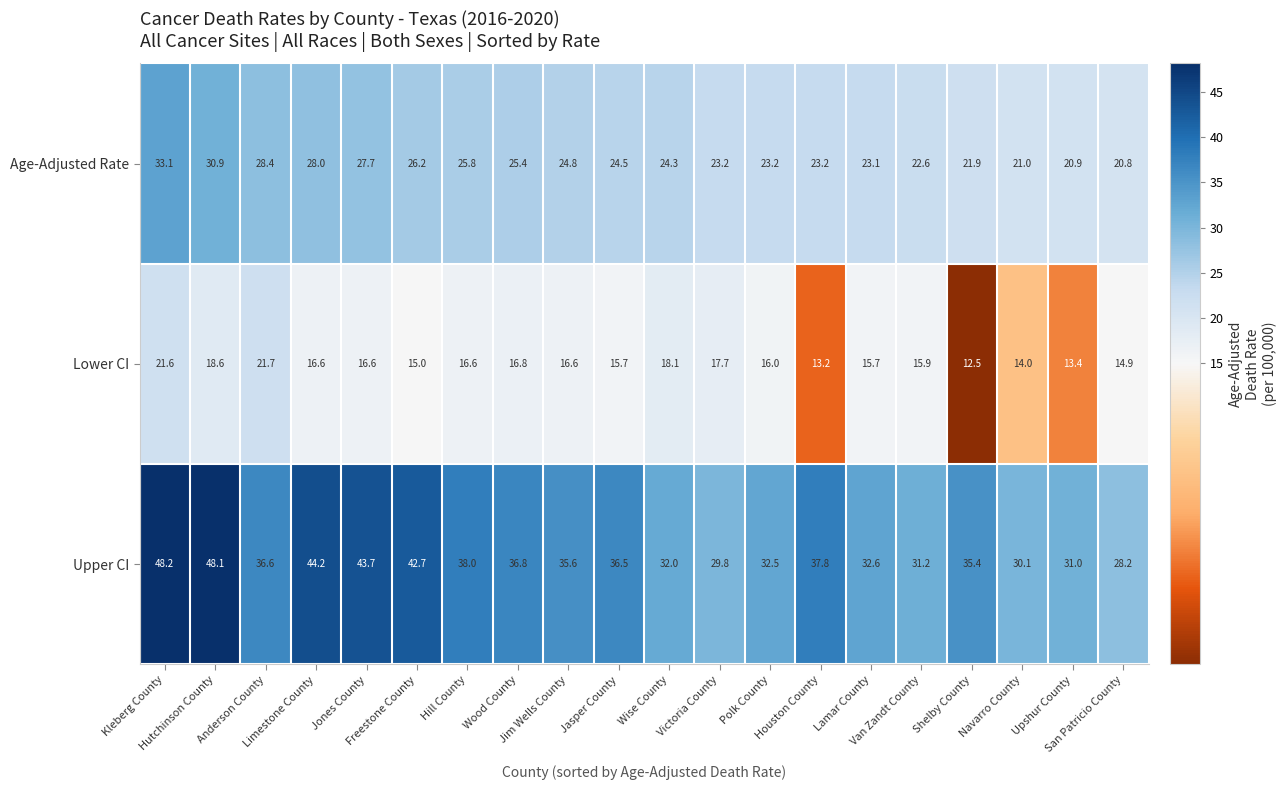

Which series has the largest total across all categories?

Upper CI